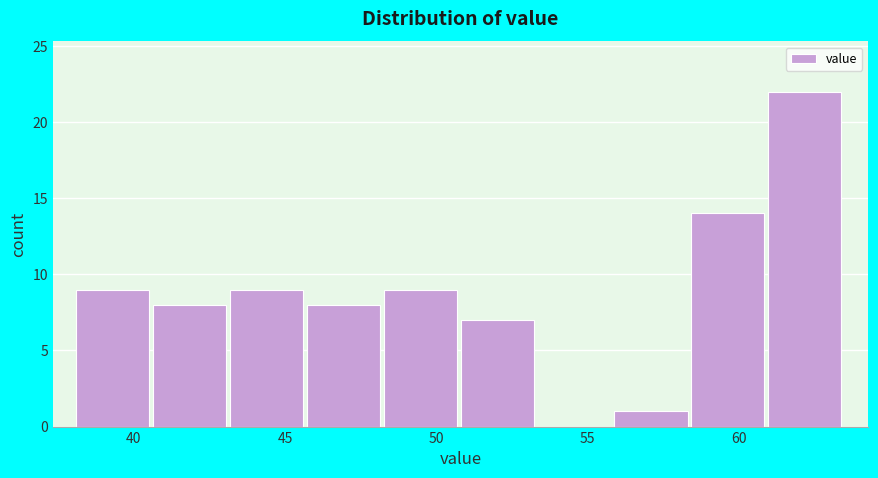

Which range on the x-axis has the tallest bar?

61.0 to 63.5